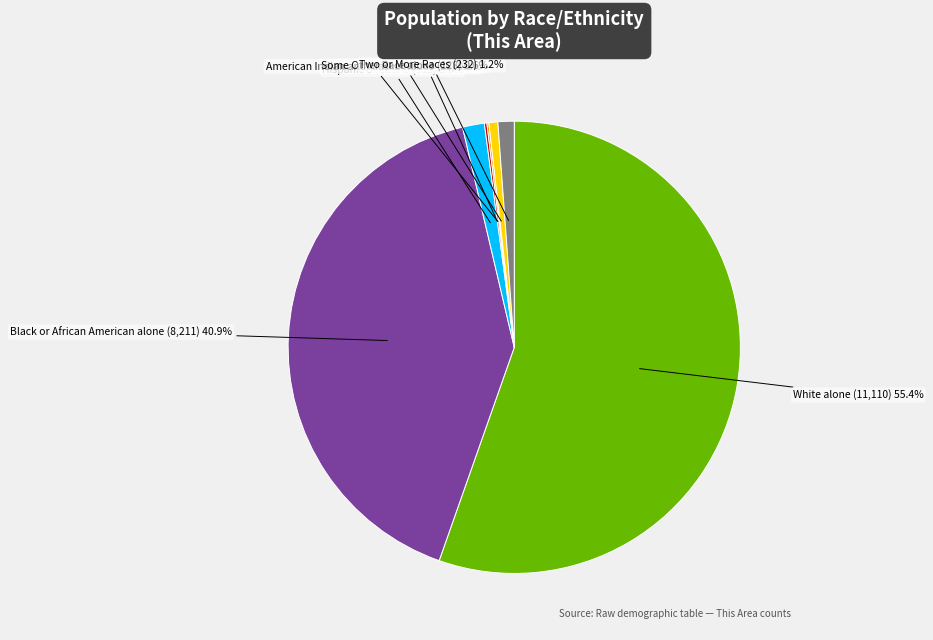

Is there any slice that represents more than half of the pie?

Yes